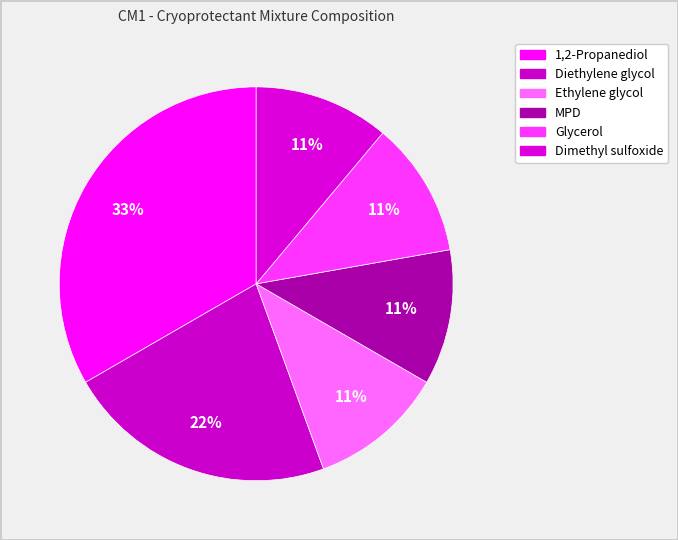

How many slices are in this pie chart?

6